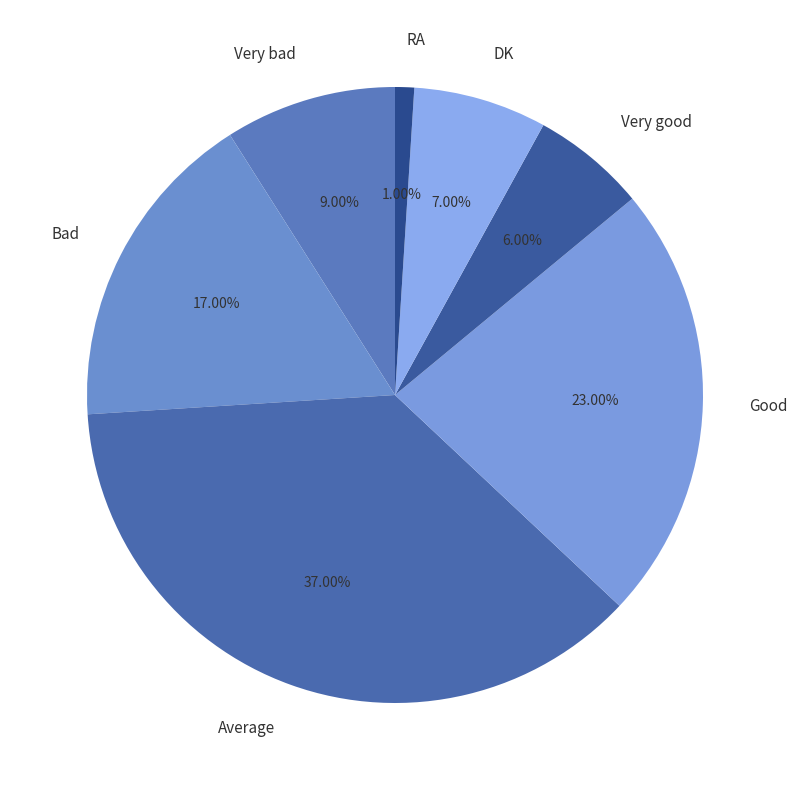

To the nearest percent, what is the difference between the Good and Very bad slice percentages?

14%